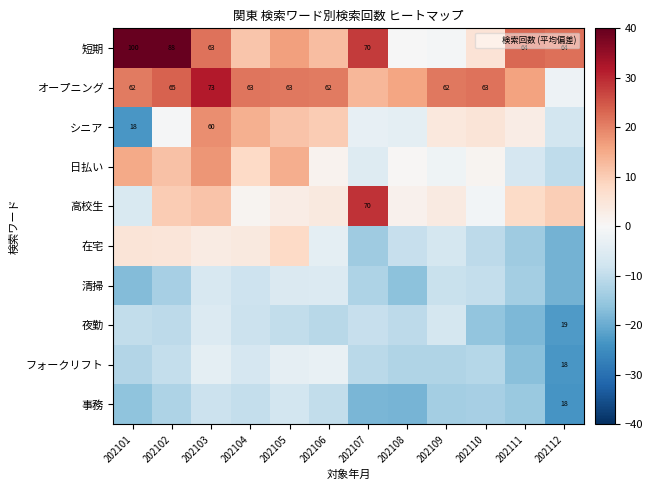

At which label does シニア first exceed 4?

202103